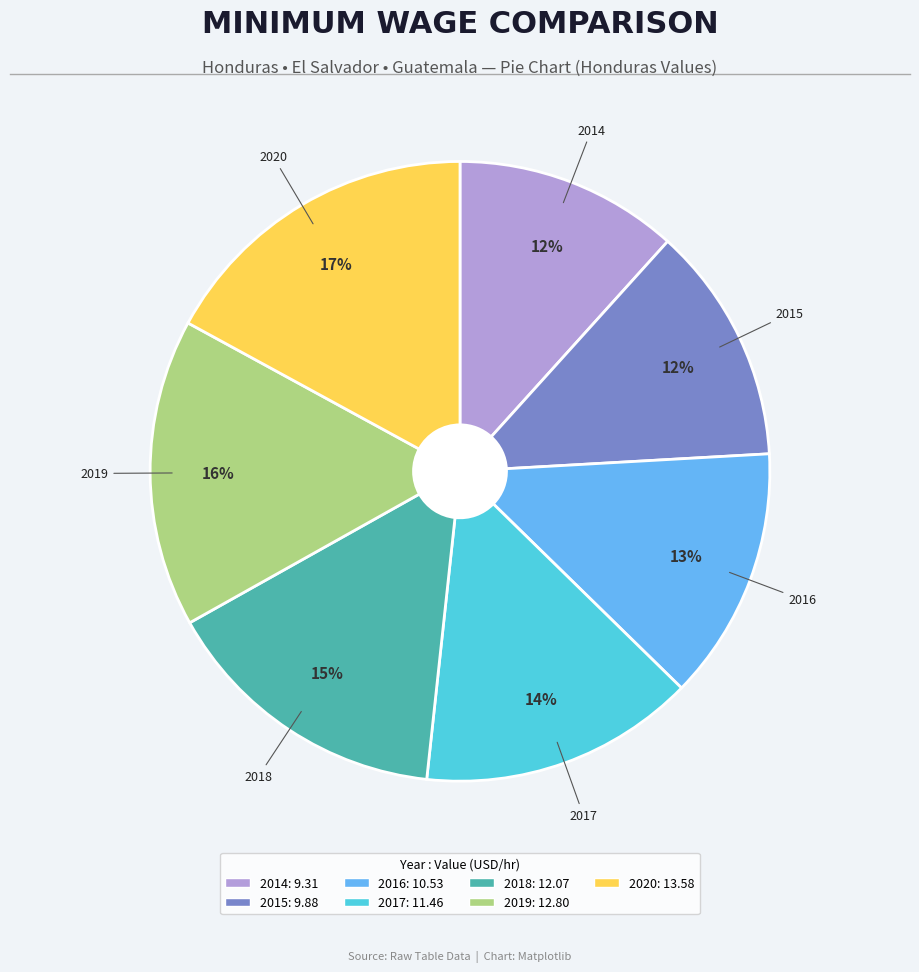

Is there any slice that represents more than half of the pie?

No